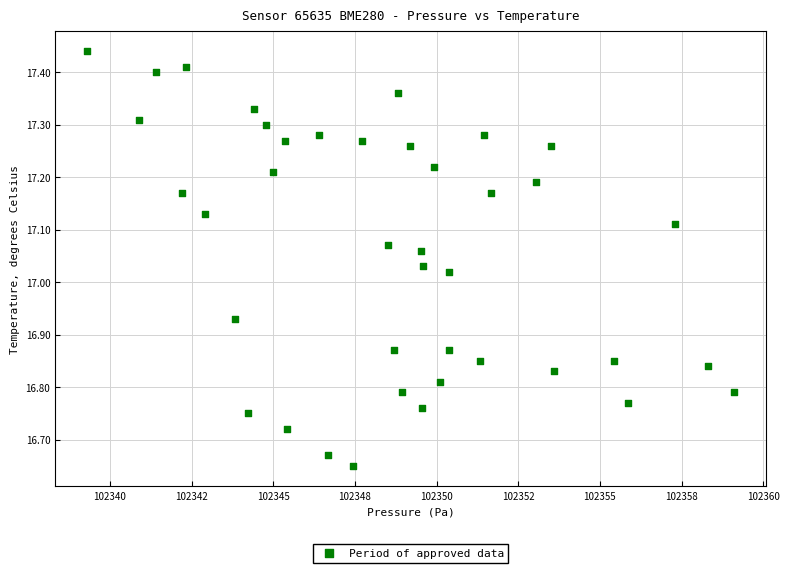

What is the range of Y values (max minus min)?

0.8